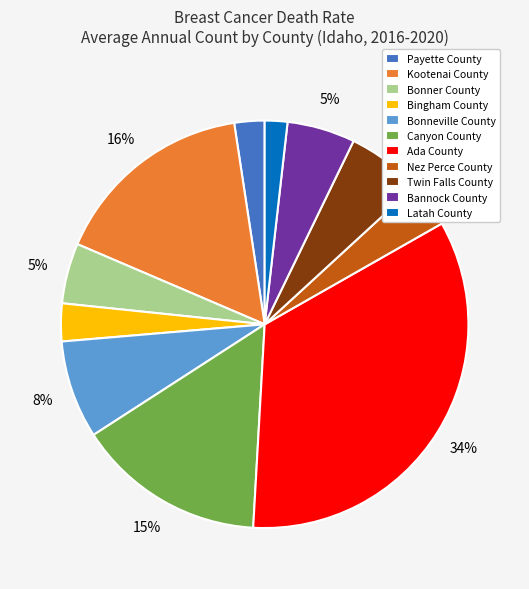

Does any single category account for the majority?

No